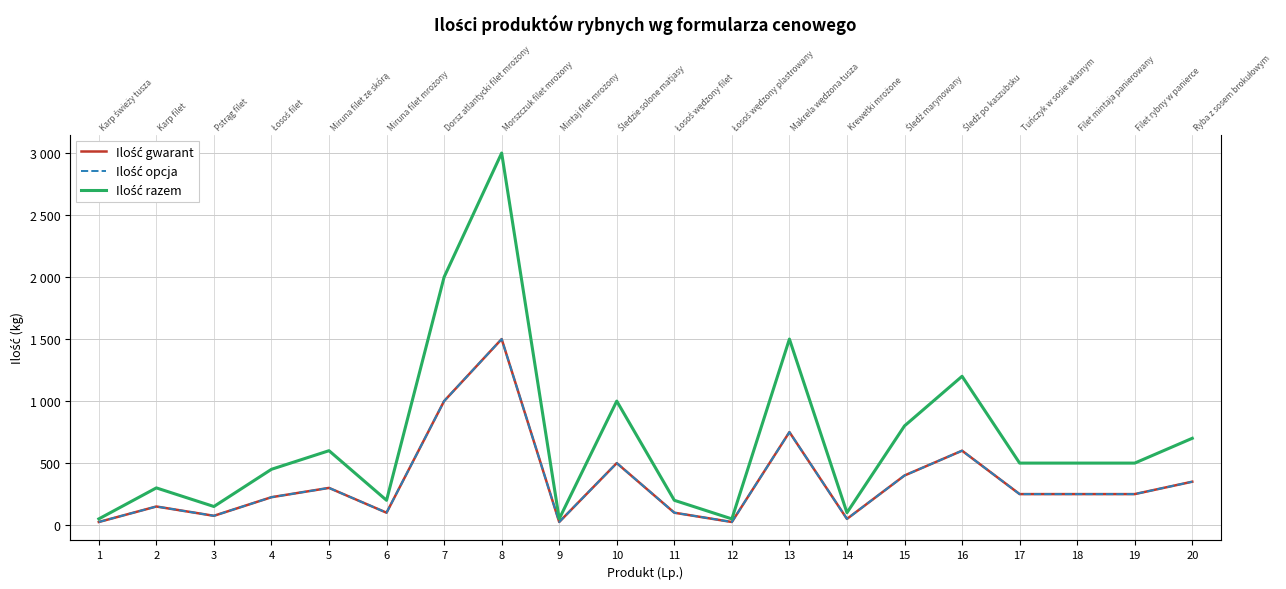

The value of Ilość razem at 12 is 87. True or false?

False